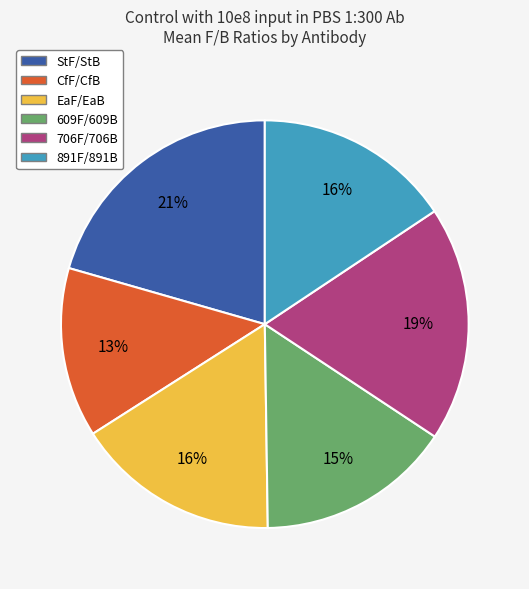

Which category has the smallest portion of the pie?

CfF/CfB